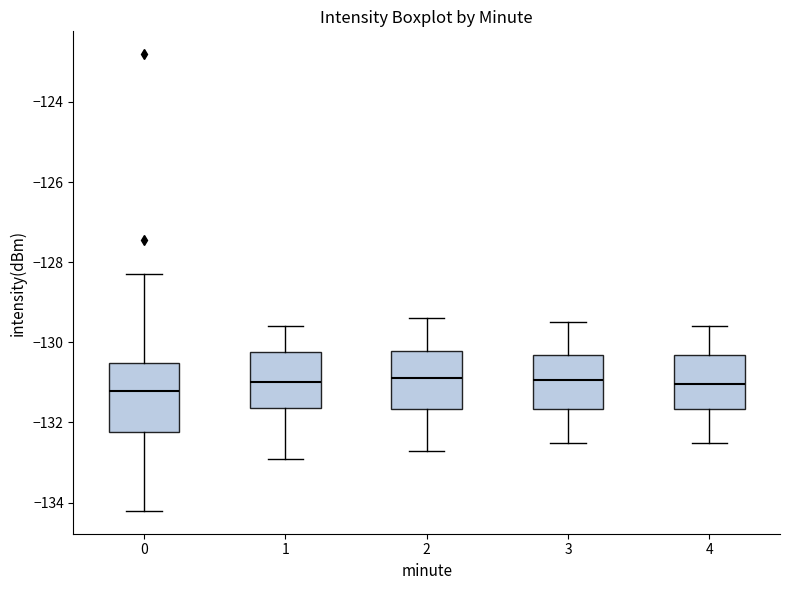

Reading left to right, transcribe this box plot: for each box, give where its median line is, the range the box spans, and where its two whiskers end, as read against the y-axis. The values are not printed on the chart, so give them approximately, as read against the axis.

0: median -131.2, box -132.2 to -130.6, whiskers -134.2 to -128.2
1: median -131.0, box -131.6 to -130.2, whiskers -133.0 to -129.6
2: median -130.8, box -131.6 to -130.2, whiskers -132.6 to -129.4
3: median -131.0, box -131.6 to -130.4, whiskers -132.4 to -129.4
4: median -131.0, box -131.6 to -130.4, whiskers -132.4 to -129.6